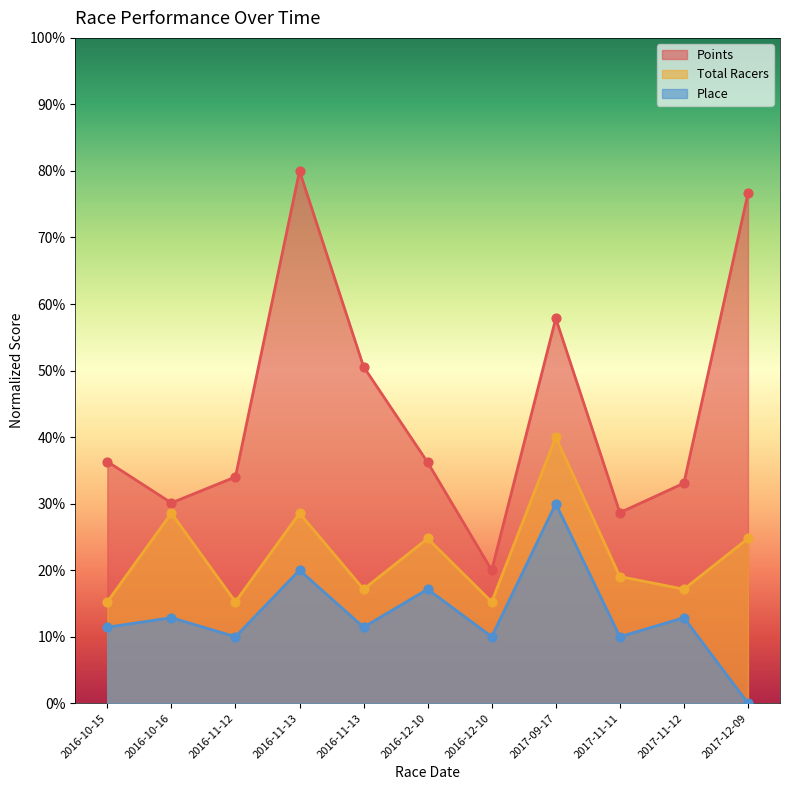

Which series has the widest spread of Y values?

Points